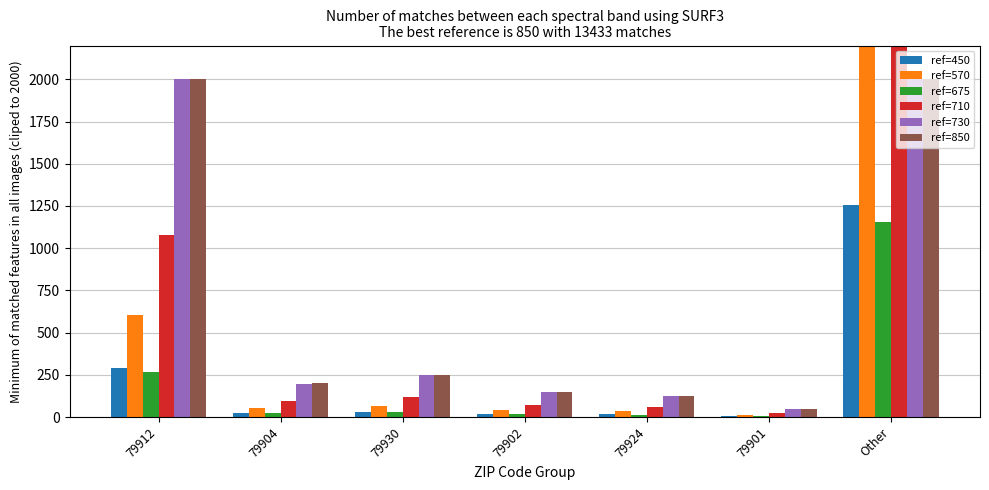

Rank the series at 79912 from highest to lowest value.

ref=730, ref=850, ref=710, ref=570, ref=450, ref=675